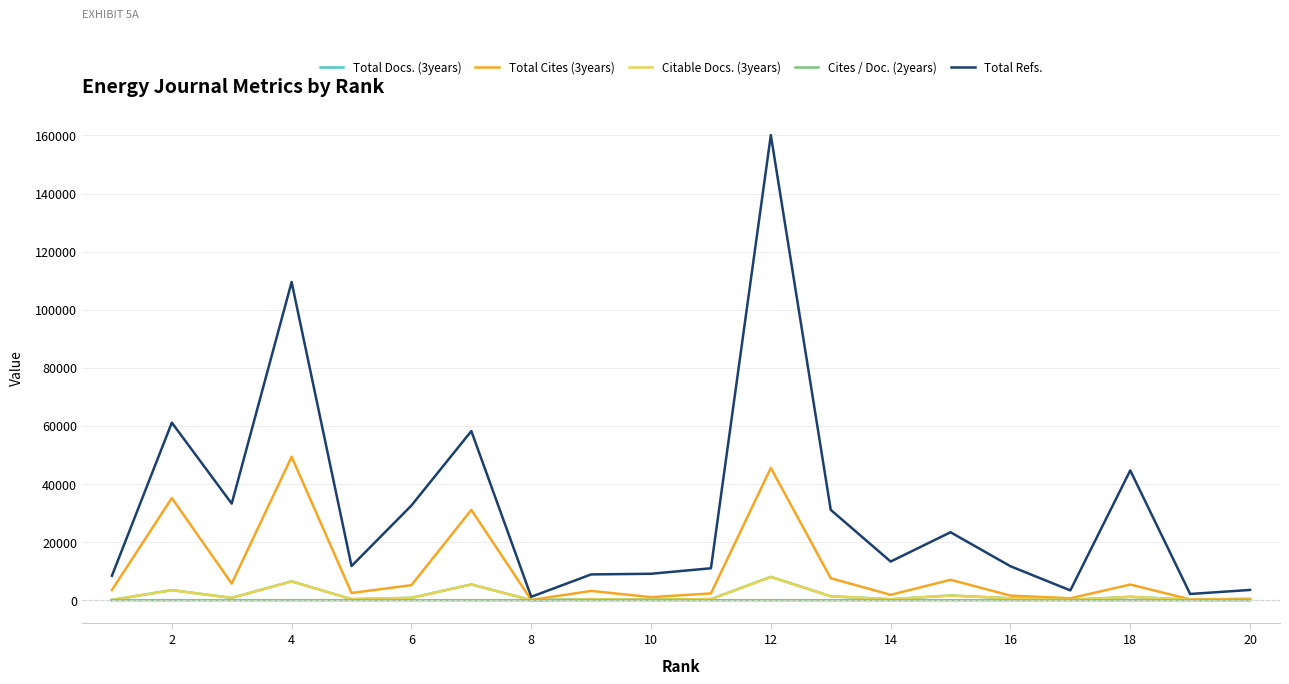

How many lines are shown in the chart?

5